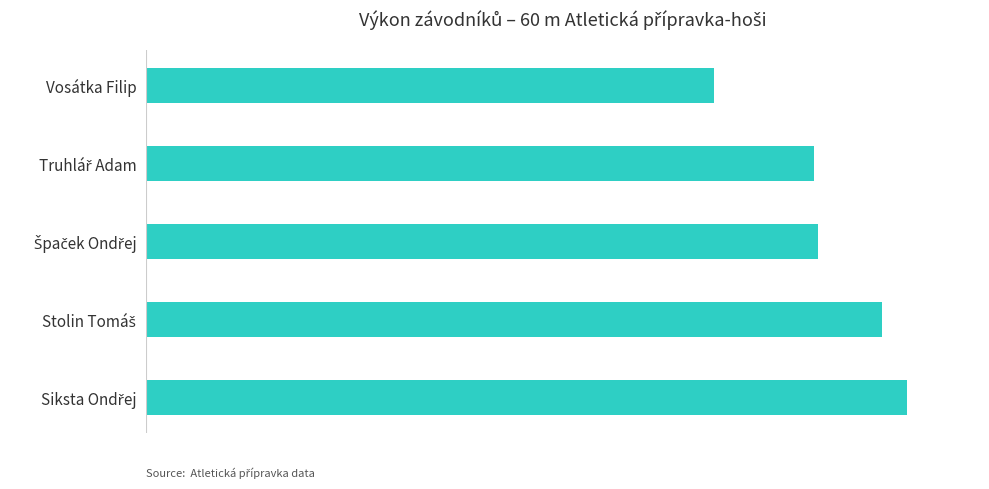

Are the bars horizontal?

Yes